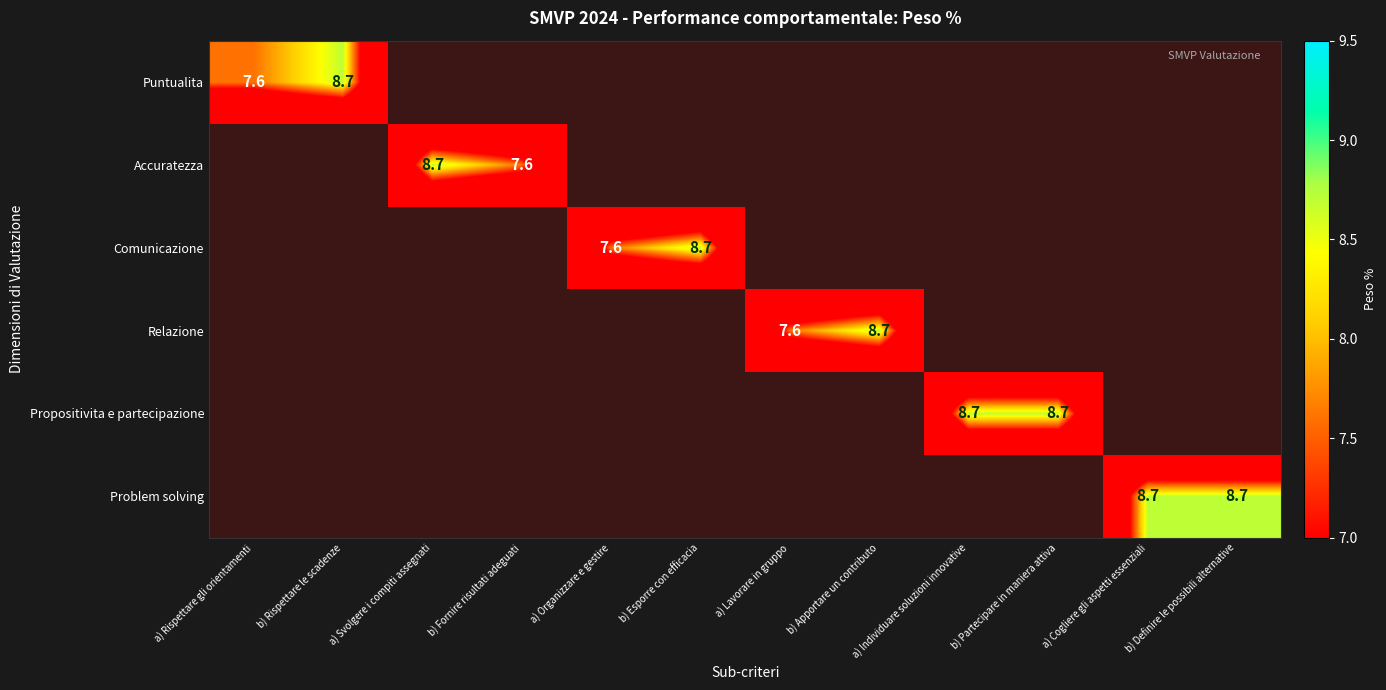

Which series has the largest range (max minus min)?

Puntualita